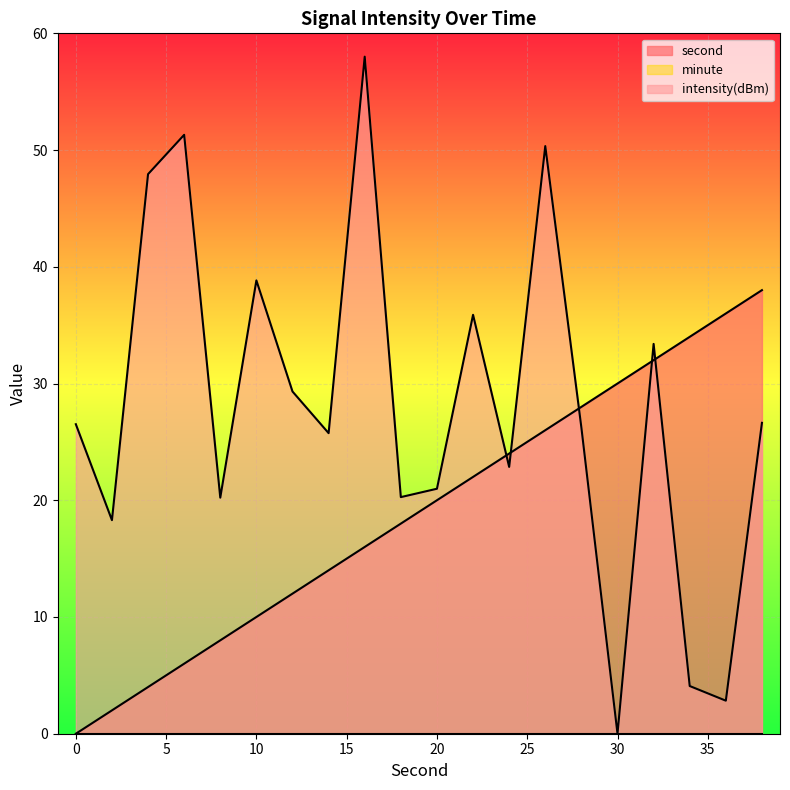

At how many categories does at least one series exceed 20?

19